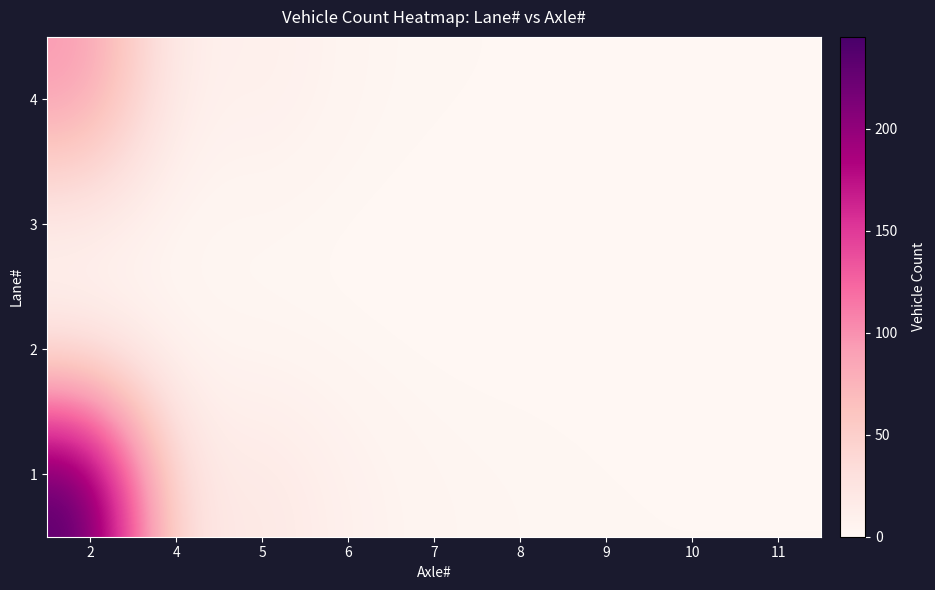

List the series in order of their peak value, lowest first.

3, 2, 4, 1